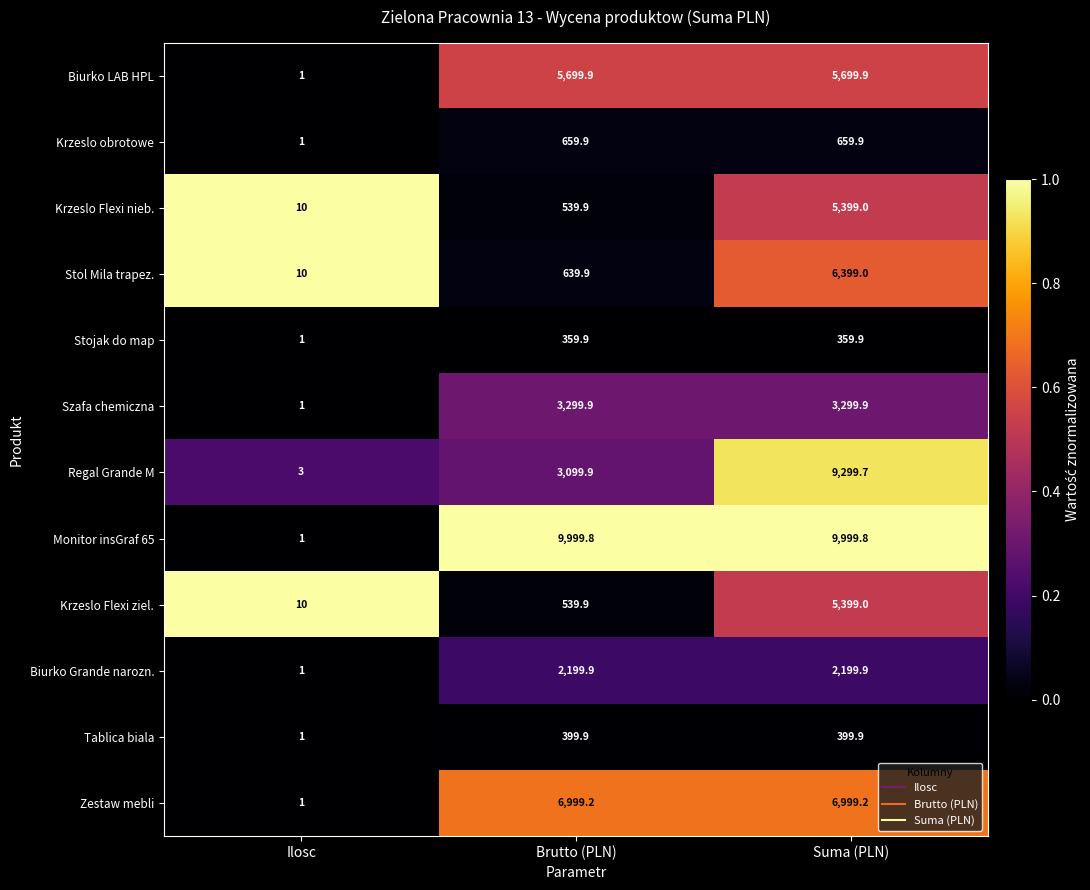

What is the total value across all series at Brutto (PLN)?

34438.0